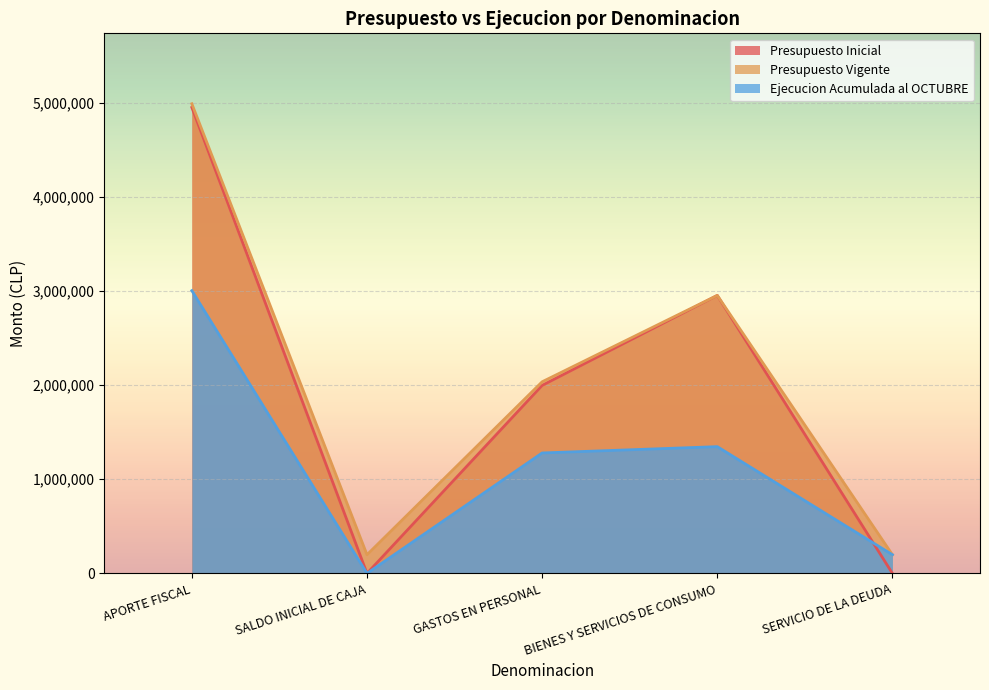

How many Presupuesto Inicial values are between 10 and 2952799?

4